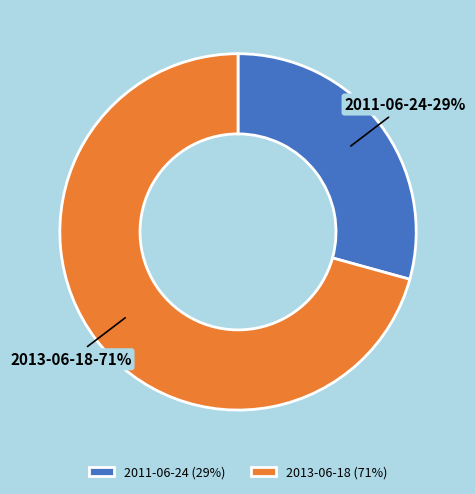

How many segments does this pie chart have?

2